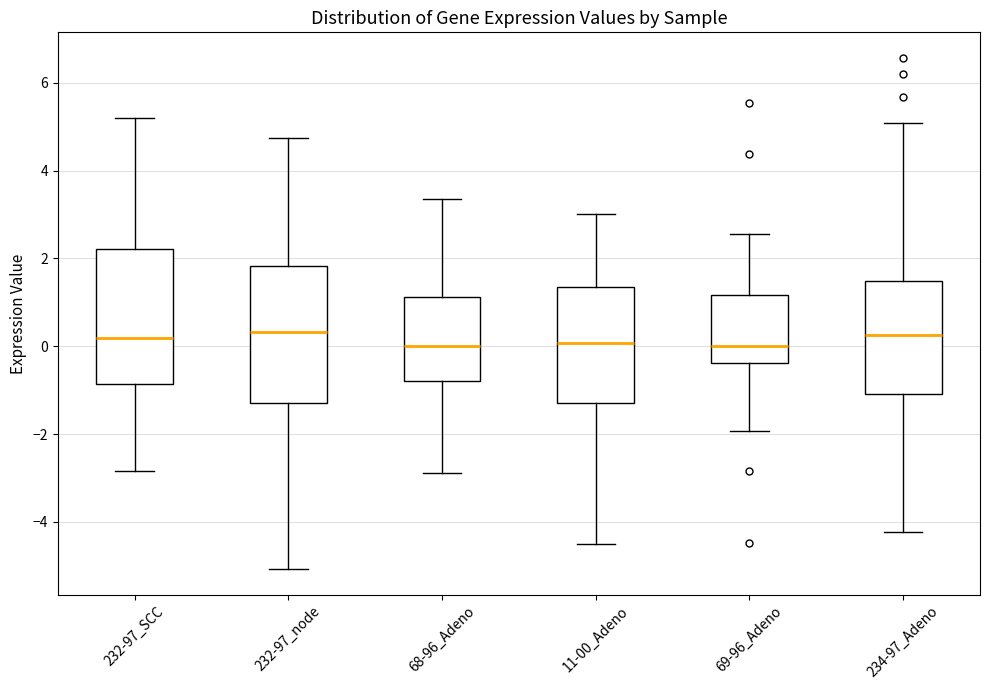

Where does the upper whisker of the box for 68-96_Adeno end on the y-axis? The values are not printed on the chart, so give them approximately, as read against the axis.

3.4